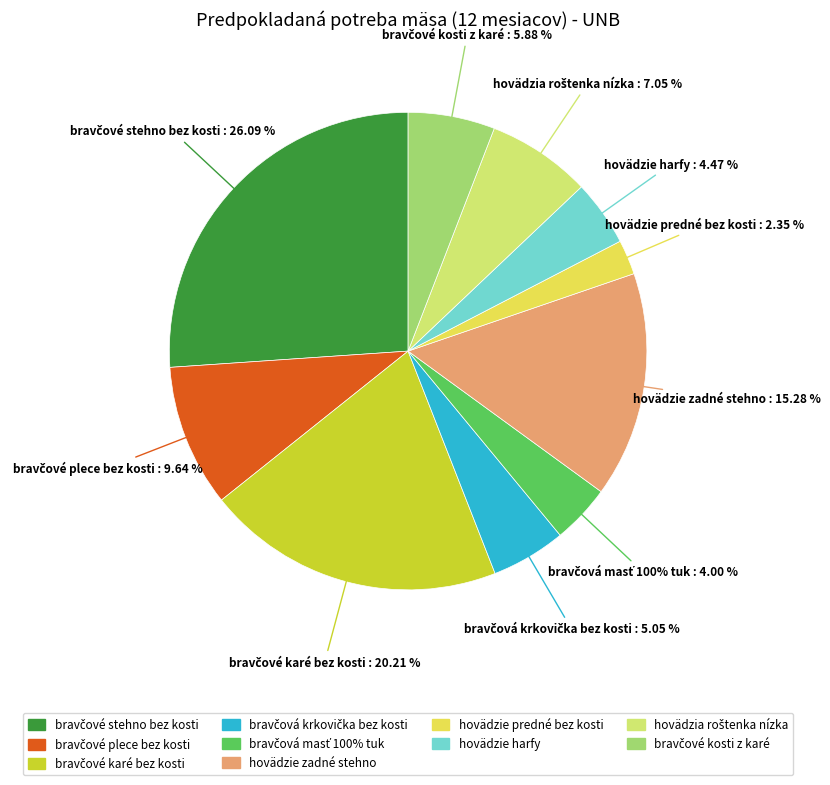

True or false: hovädzie predné bez kosti accounts for 2% of the total.

True